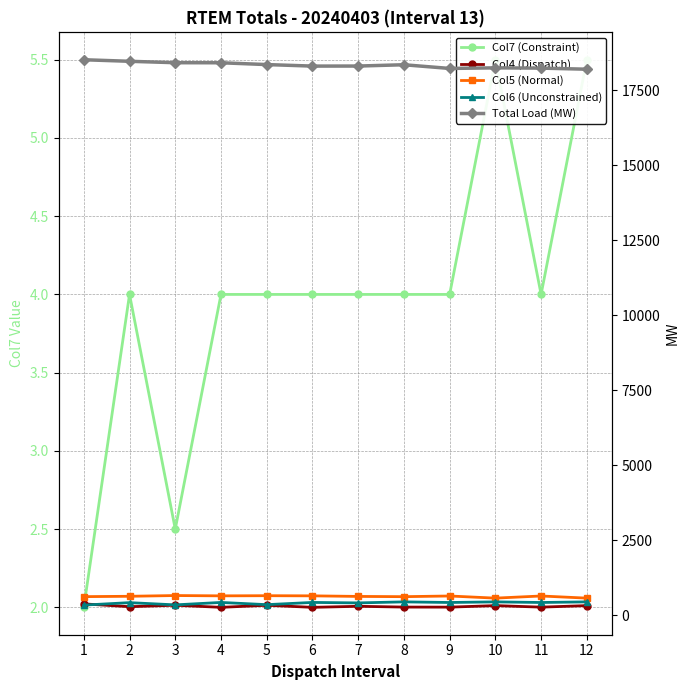

What is the difference between the second highest and second lowest values in the Total Load (MW) series?

238.4